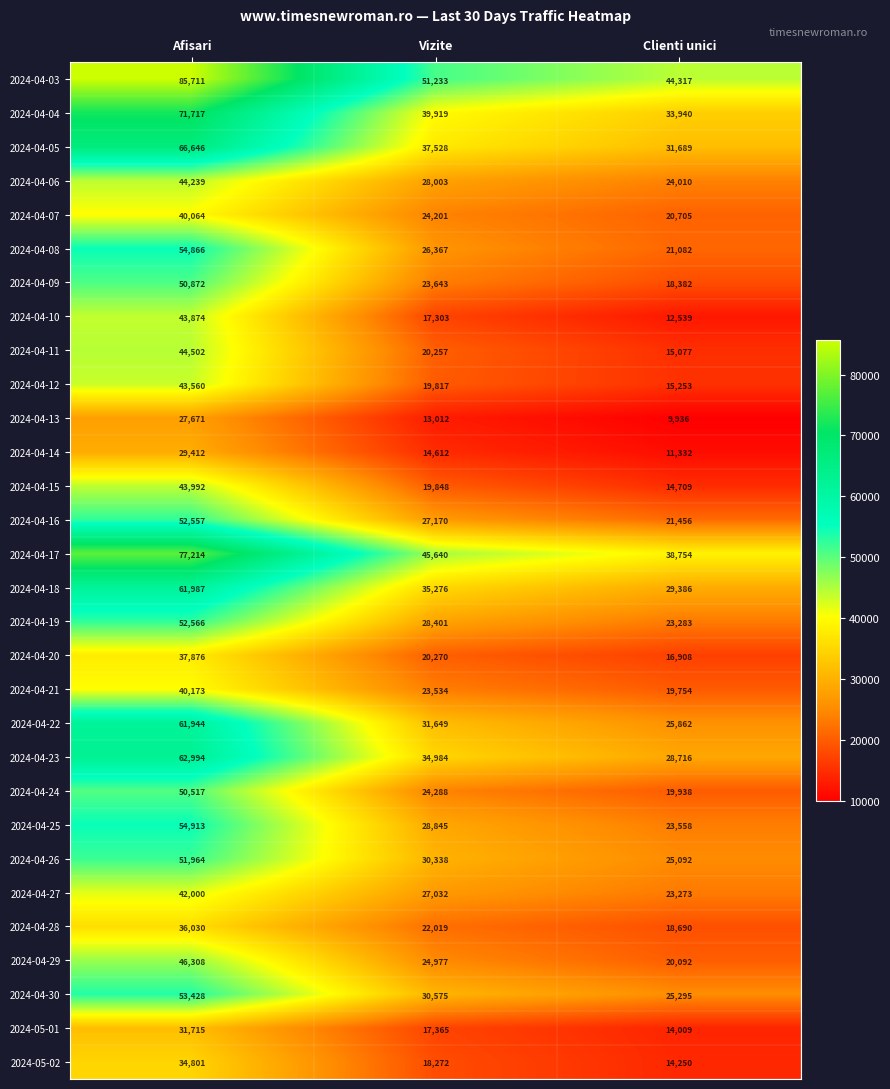

Is it true that 2024-04-05 equals 14893 at Clienti unici?

False